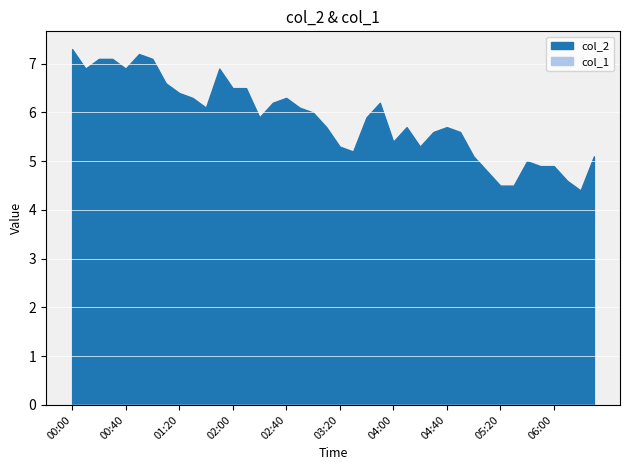

List the labels in order of value, smallest first.

06:20, 05:20, 05:30, 06:10, 05:10, 05:50, 06:00, 05:40, 05:00, 06:30, 03:30, 03:20, 04:20, 04:00, 04:30, 04:50, 03:10, 04:10, 04:40, 02:20, 03:40, 03:00, 01:40, 02:50, 02:30, 03:50, 01:30, 02:40, 01:20, 02:00, 02:10, 01:10, 00:10, 00:40, 01:50, 00:20, 00:30, 01:00, 00:50, 00:00